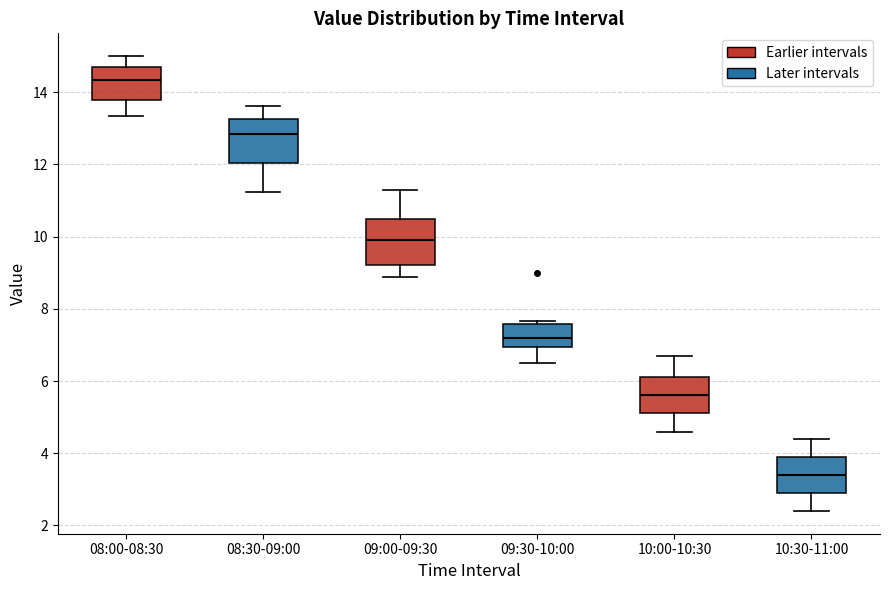

Reading left to right, transcribe this box plot: for each box, give where its median line is, the range the box spans, and where its two whiskers end, as read against the y-axis. The values are not printed on the chart, so give them approximately, as read against the axis.

08:00-08:30: median 14.4, box 13.8 to 14.6, whiskers 13.4 to 15.0
08:30-09:00: median 12.8, box 12.0 to 13.2, whiskers 11.2 to 13.6
09:00-09:30: median 10.0, box 9.2 to 10.6, whiskers 8.8 to 11.4
09:30-10:00: median 7.2, box 7.0 to 7.6, whiskers 6.6 to 7.6 (just above the box's upper edge)
10:00-10:30: median 5.6, box 5.2 to 6.2, whiskers 4.6 to 6.8
10:30-11:00: median 3.4, box 3.0 to 4.0, whiskers 2.4 to 4.4